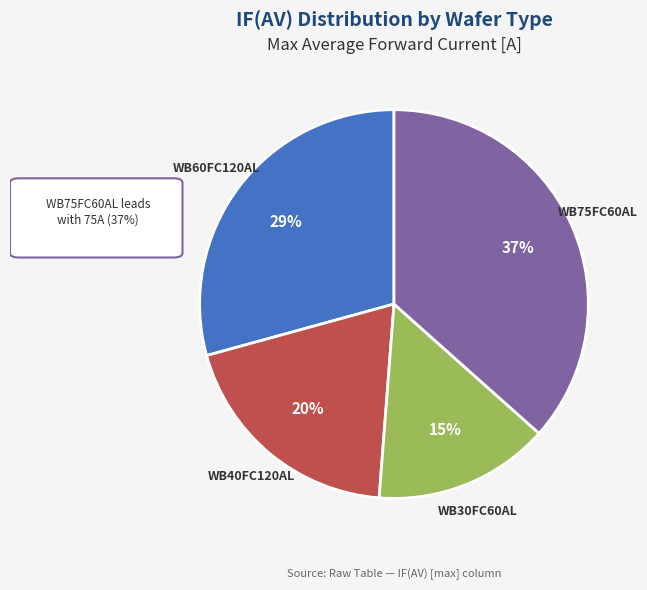

Which slice is the largest?

WB75FC60AL